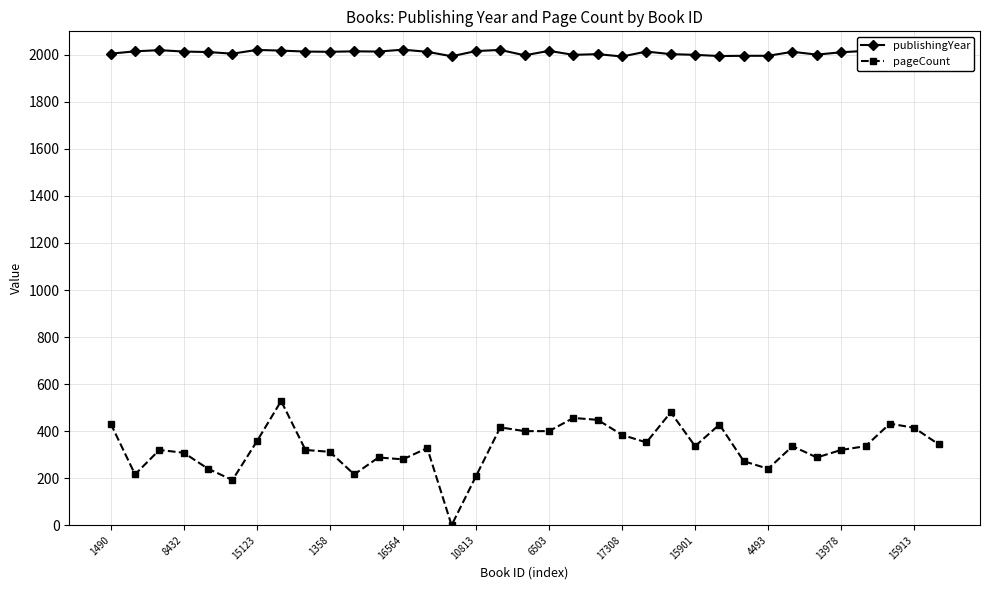

True or false: publishingYear has more than 2 interior local peaks.

True